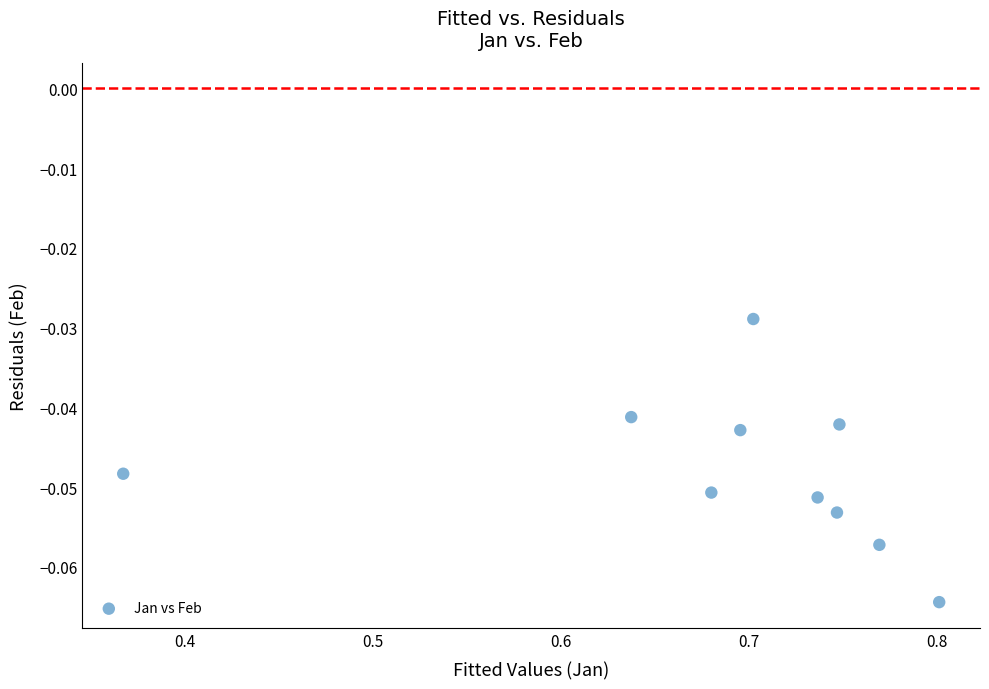

What is the average X value?

0.7